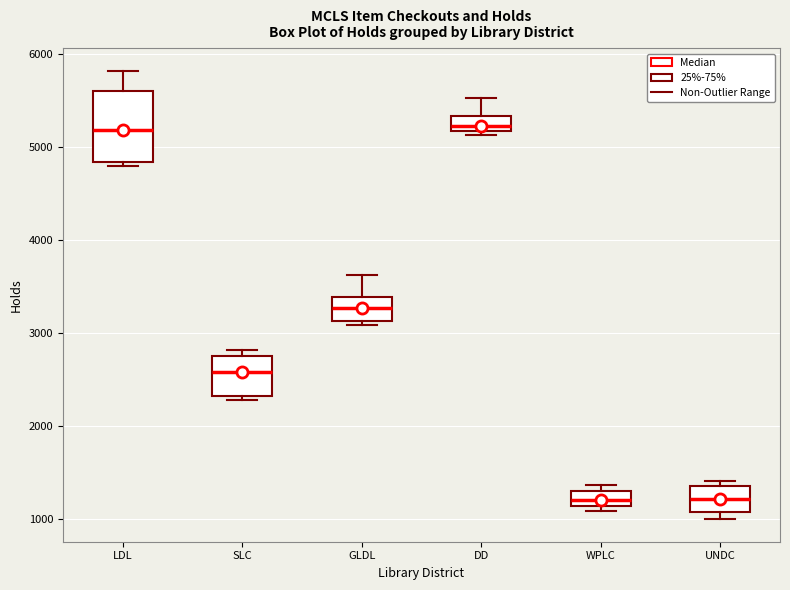

Reading left to right, read every box against the y-axis: the position of its median line, the range the box covers, and the ends of its whiskers. The values are not printed on the chart, so give them approximately, as read against the axis.

LDL: median 5200, box 4800 to 5600, whiskers 4800 (just below the box's lower edge) to 5800
SLC: median 2600, box 2300 to 2700, whiskers 2300 (just below the box's lower edge) to 2800
GLDL: median 3300, box 3100 to 3400, whiskers 3100 (just below the box's lower edge) to 3600
DD: median 5200 (inside the box), box 5200 to 5300, whiskers 5100 to 5500
WPLC: median 1200, box 1100 to 1300, whiskers 1100 (just below the box's lower edge) to 1400
UNDC: median 1200, box 1100 to 1300, whiskers 1000 to 1400